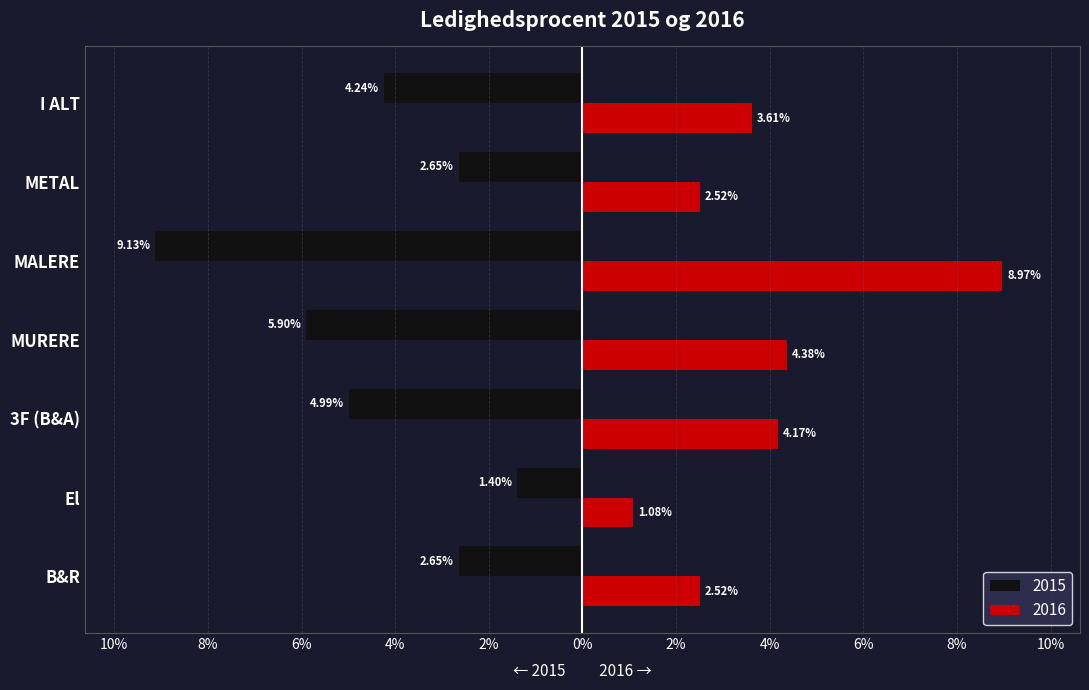

What are all the series names shown in the legend?

2015, 2016